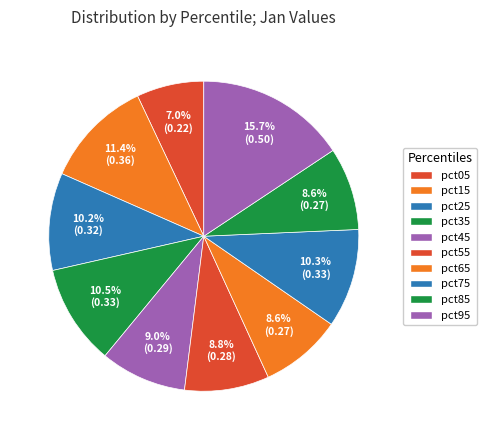

To the nearest percent, what is the difference between the pct65 and pct05 slice percentages?

2%